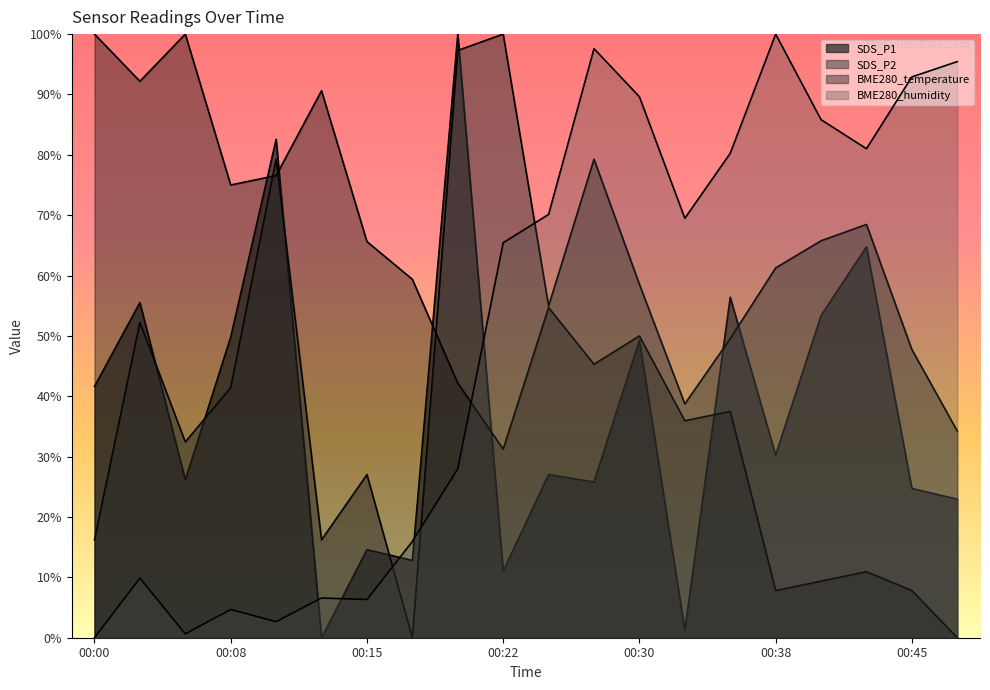

At which category does the chart reach its peak across all series?

00:20